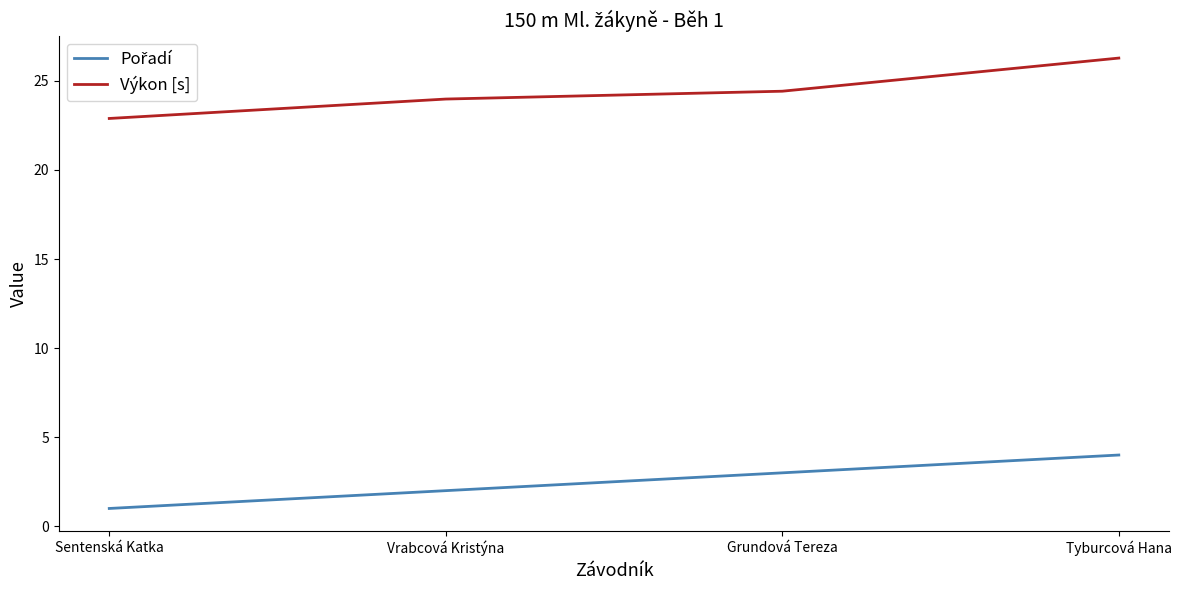

Which series has the largest total across all categories?

Výkon [s]